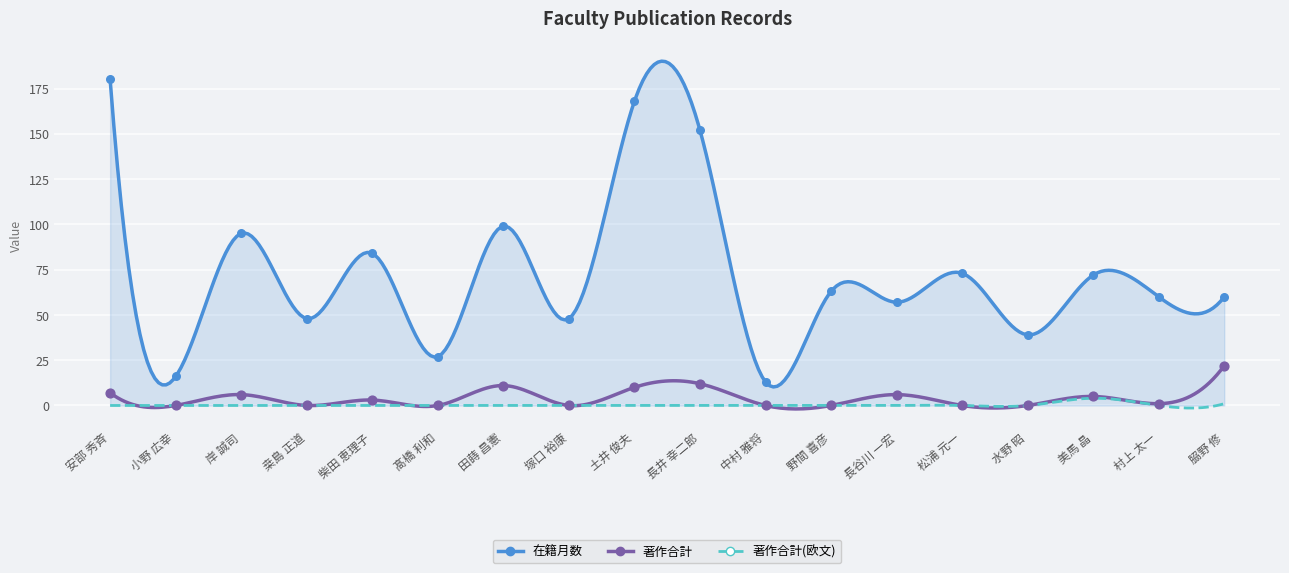

What is the total value across all series at 塚口 裕康?

48